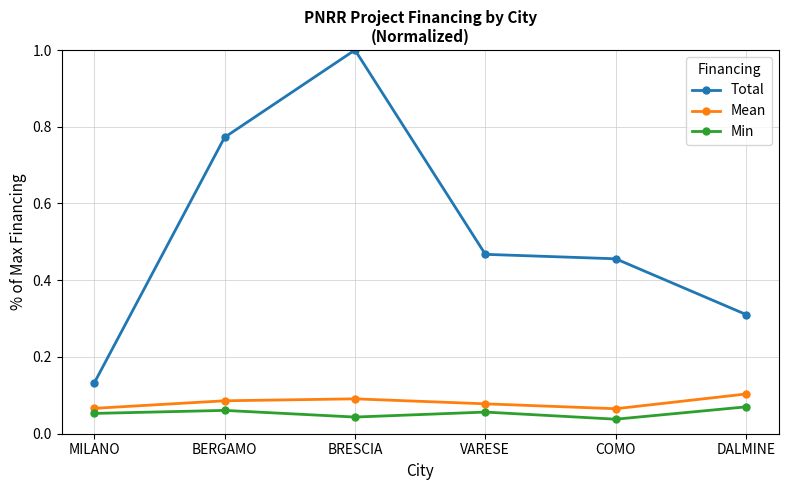

What is the difference between the Total values at DALMINE and MILANO?

0.2